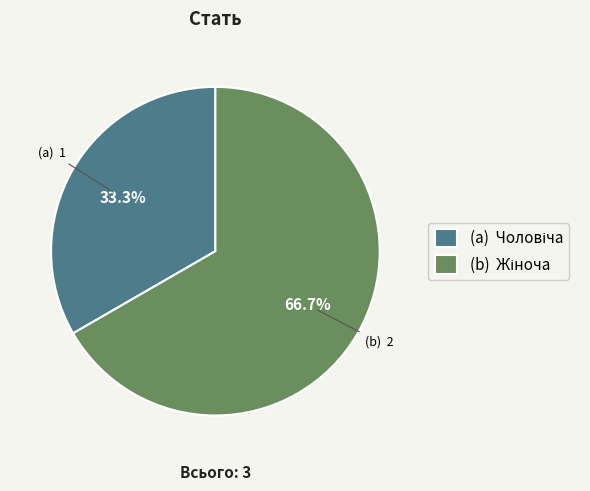

Is there a majority slice in this chart?

Yes